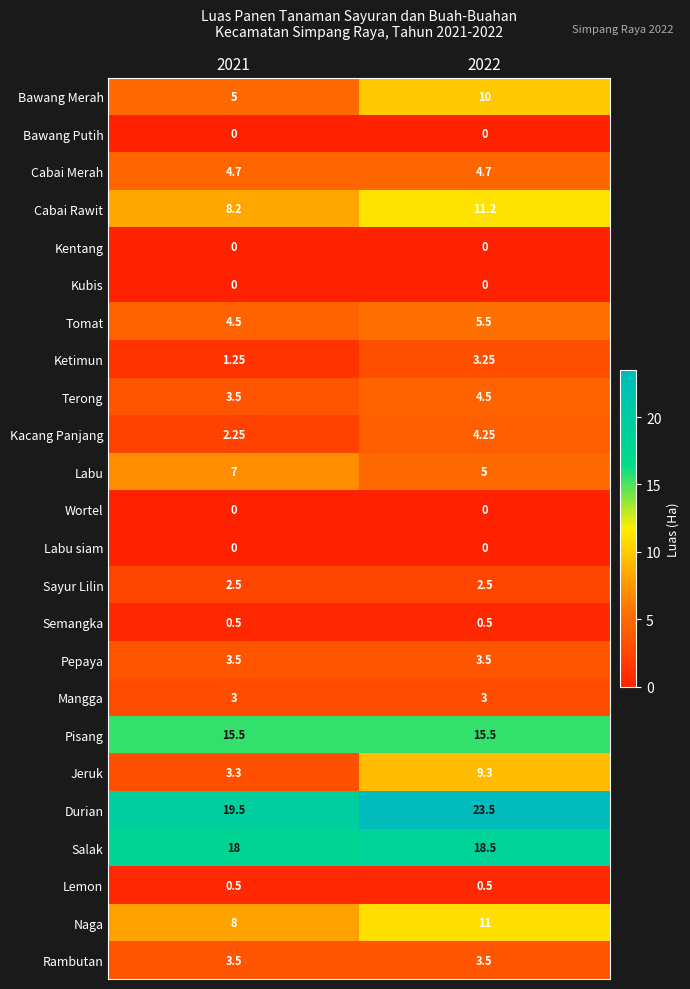

What is the maximum value shown in the chart?

23.5